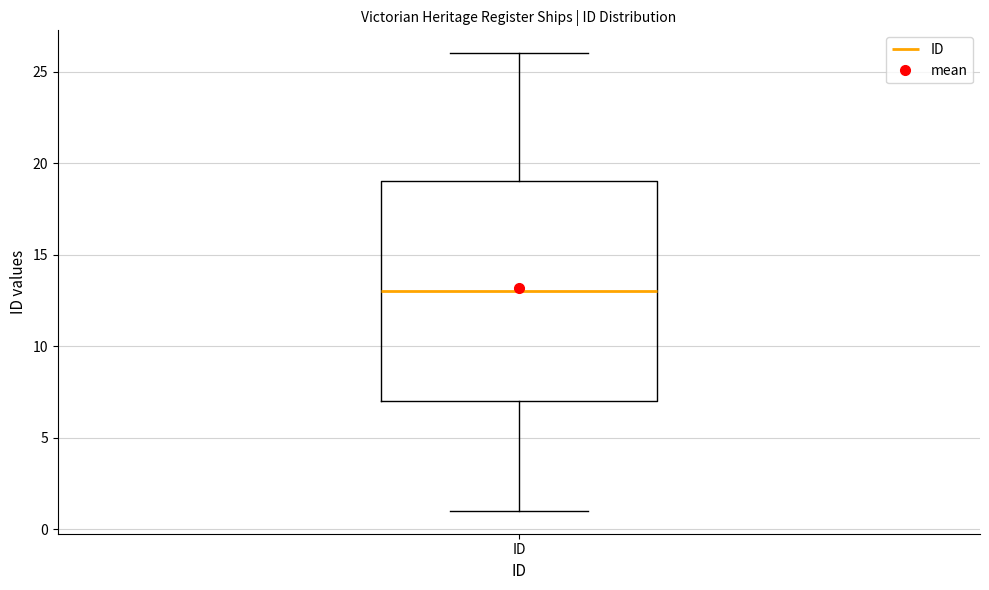

Read this box plot against the y-axis: the position of the median line, the range covered by the box, and the ends of both whiskers. The values are not printed on the chart, so give them approximately, as read against the axis.

median 13, box 7 to 19, whiskers 1 to 26